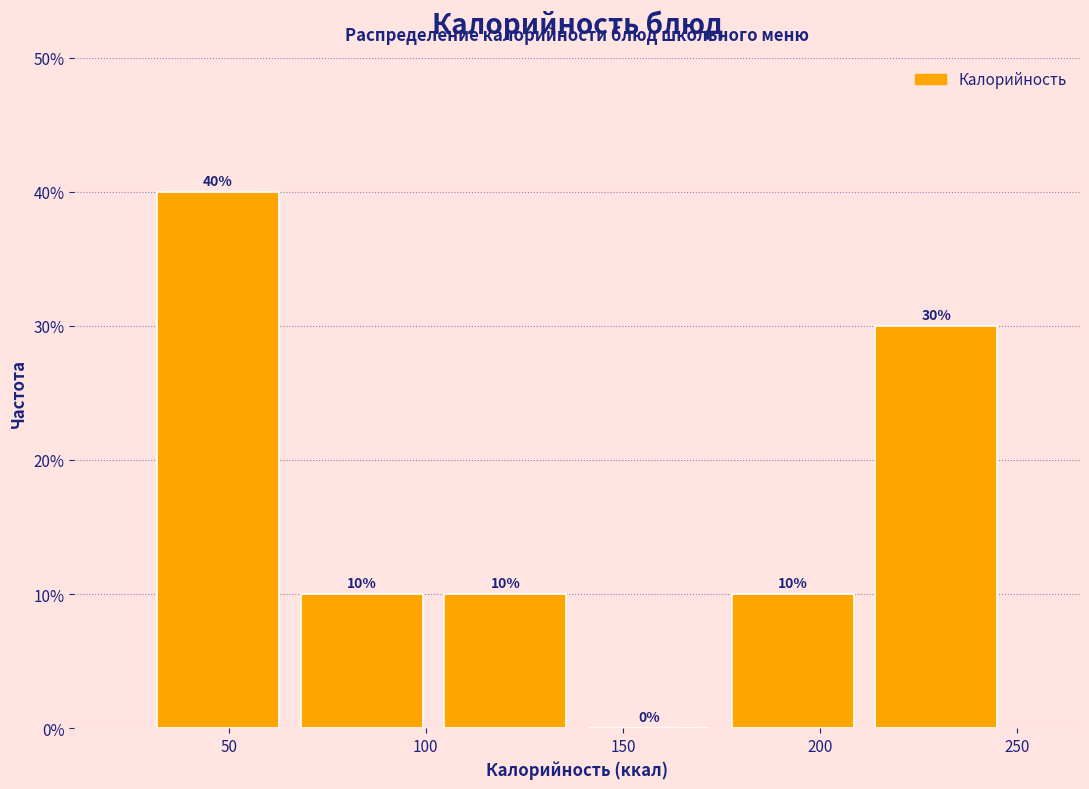

Which range on the x-axis has the tallest bar?

30 to 65